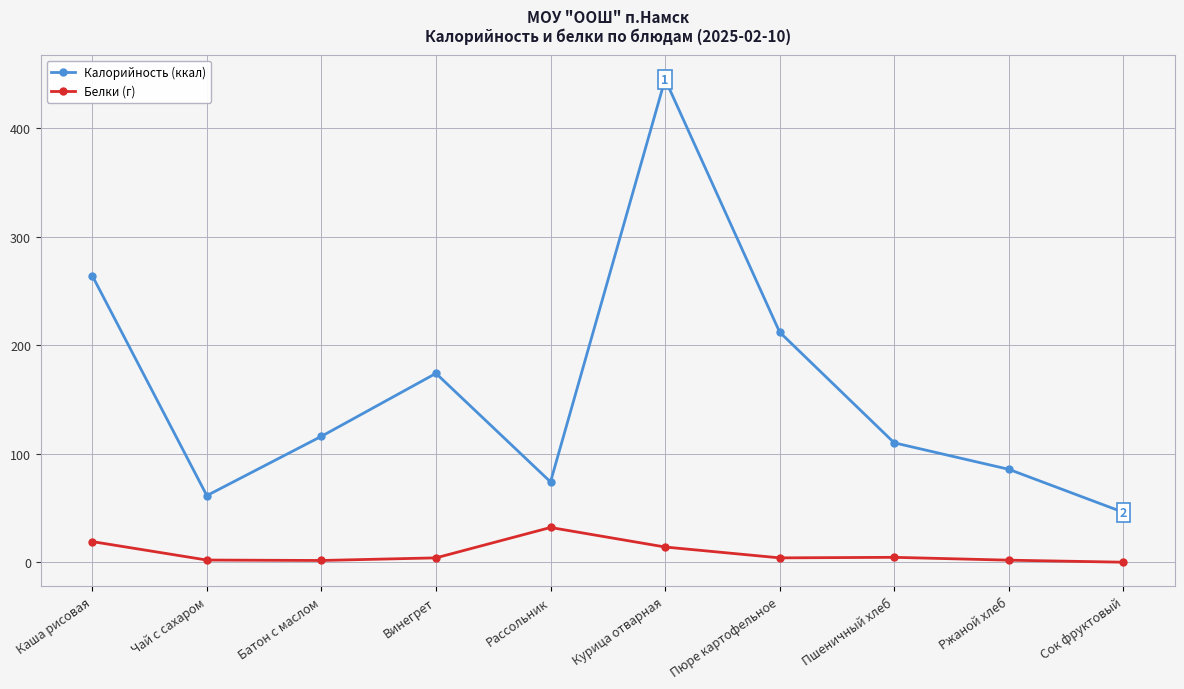

What is the sum of the Калорийность (ккал) values at Батон с маслом and Винегрет?

290.0